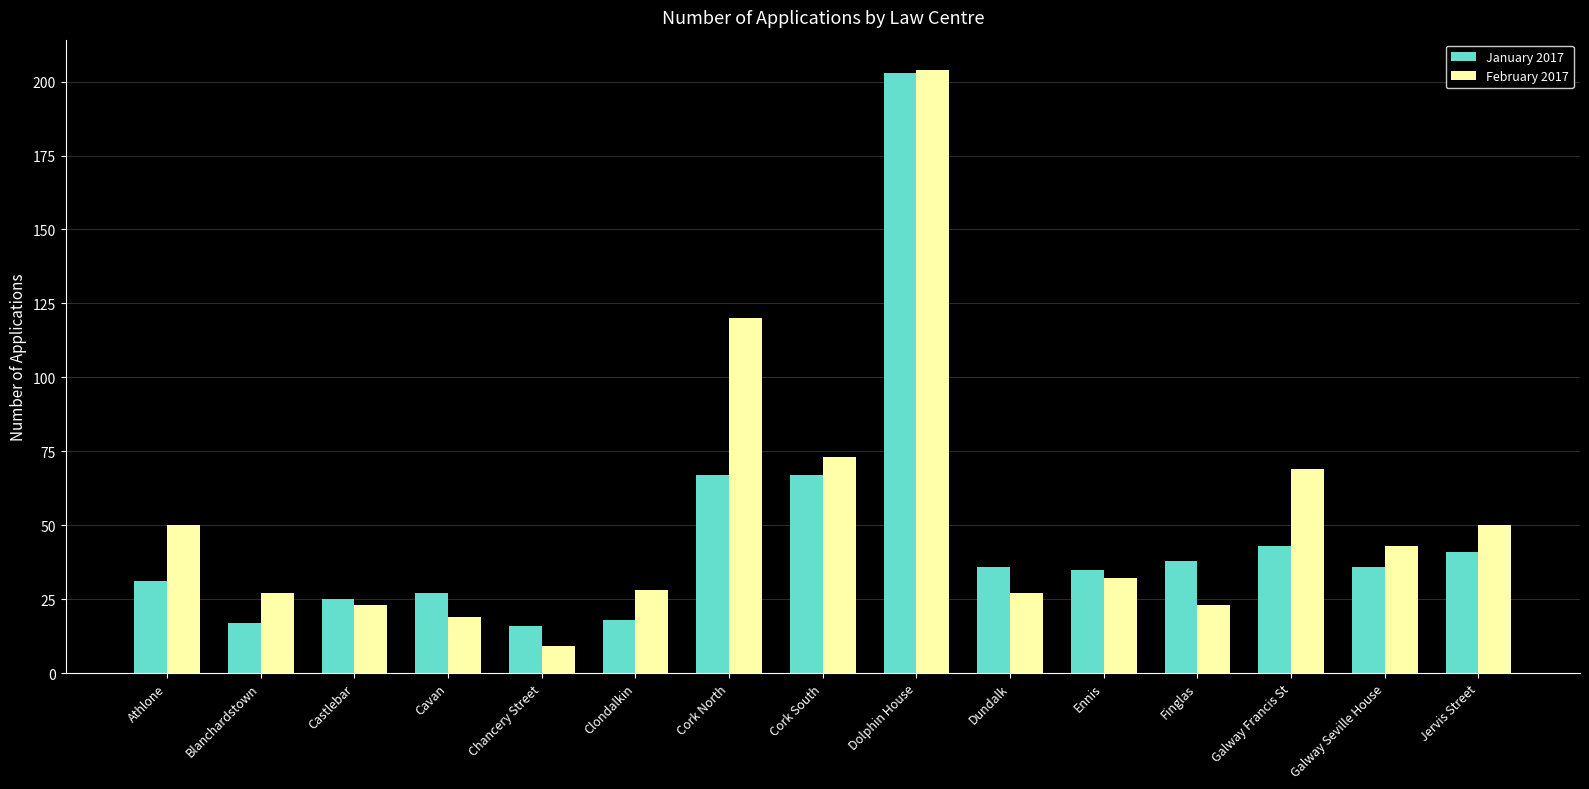

Rank the series at Ennis from lowest to highest value.

February 2017, January 2017